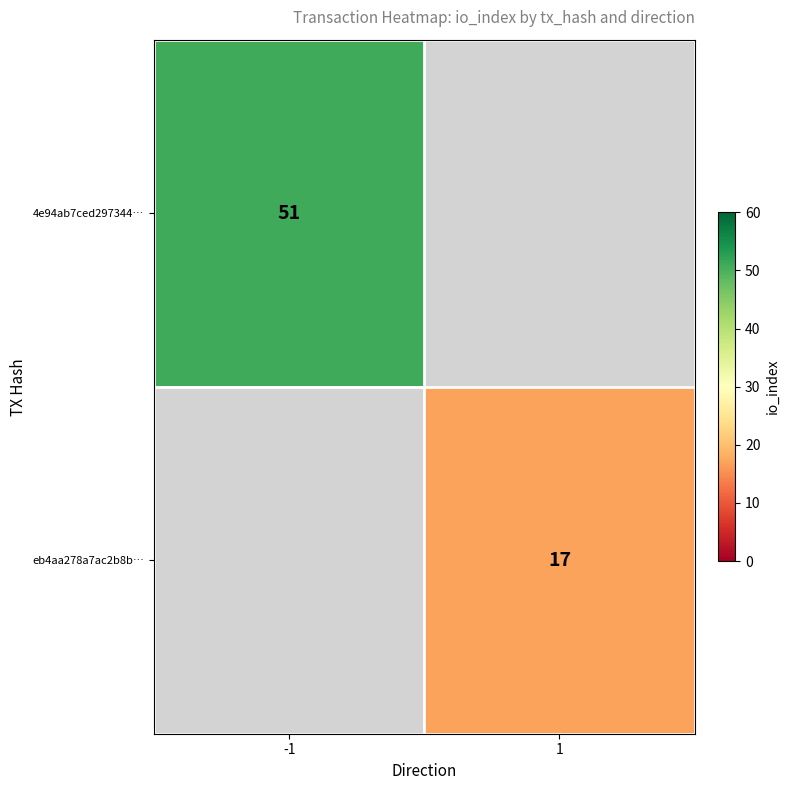

Is it true that eb4aa278a7ac2b8b… equals 23 at 1?

False